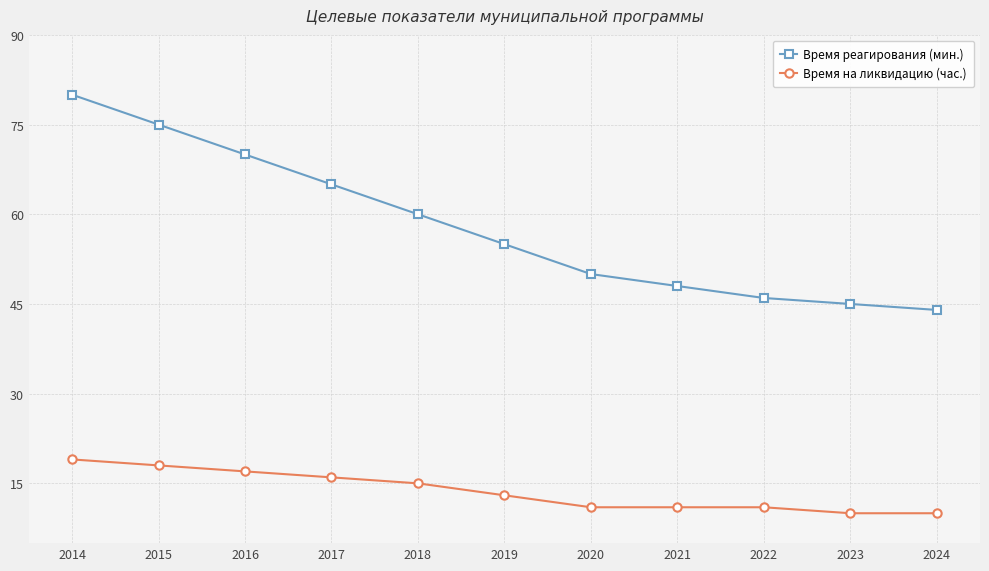

What are all the series names shown in the legend?

Время реагирования (мин.), Время на ликвидацию (час.)